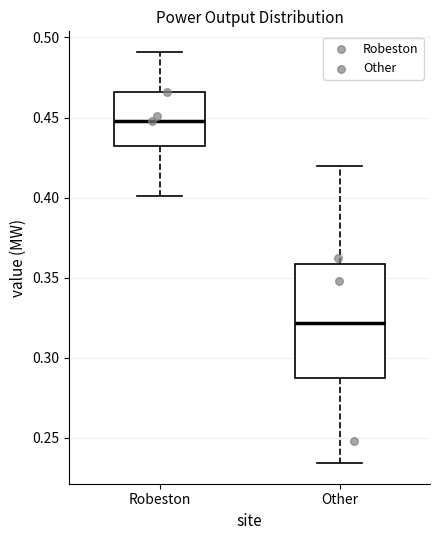

Where does the upper whisker of the box for Robeston end on the y-axis? The values are not printed on the chart, so give them approximately, as read against the axis.

0.490